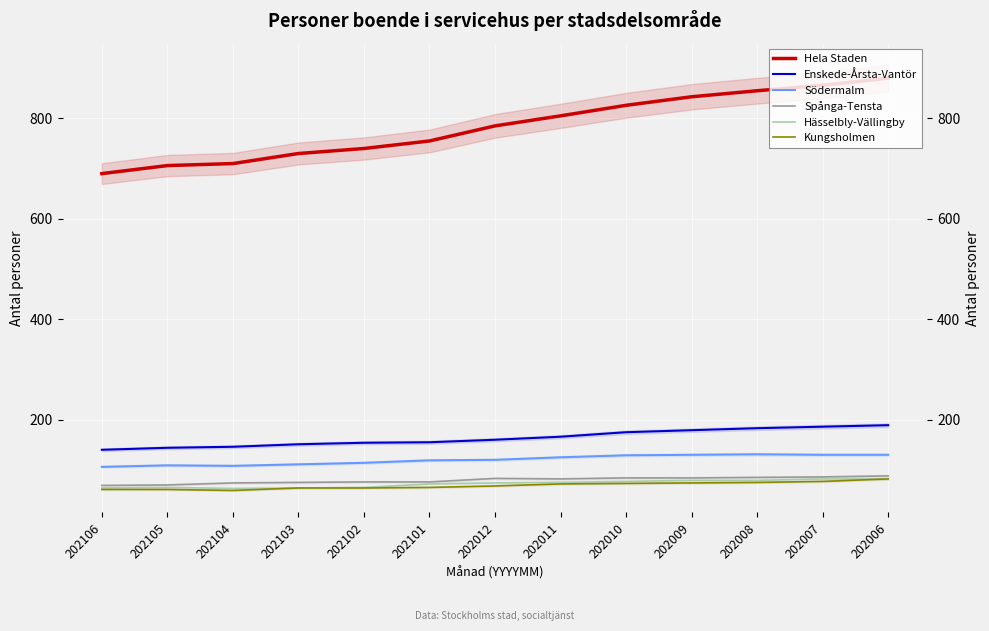

What is the smallest value displayed?

59